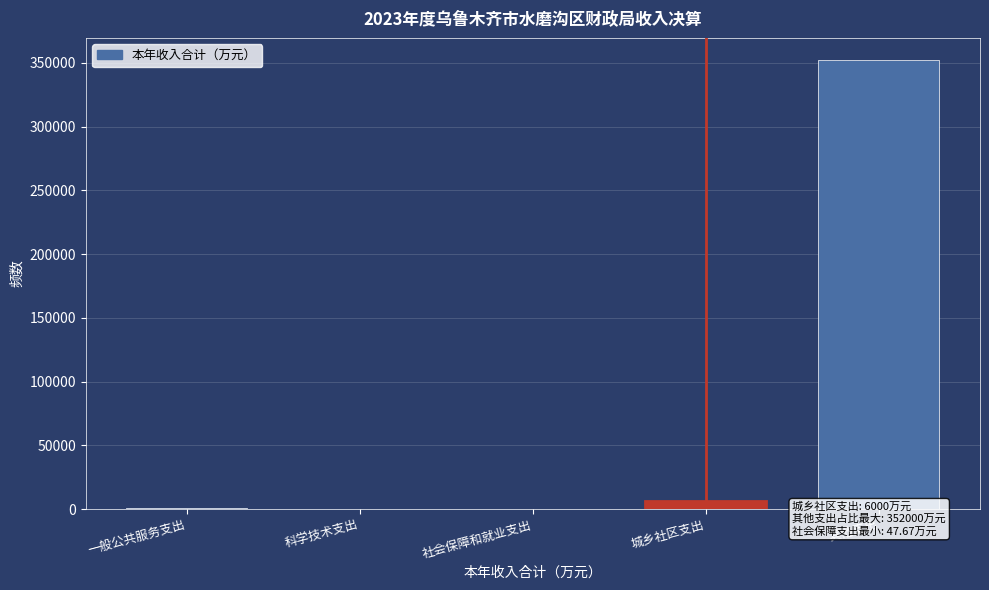

What is the sum of all values?

358948.3